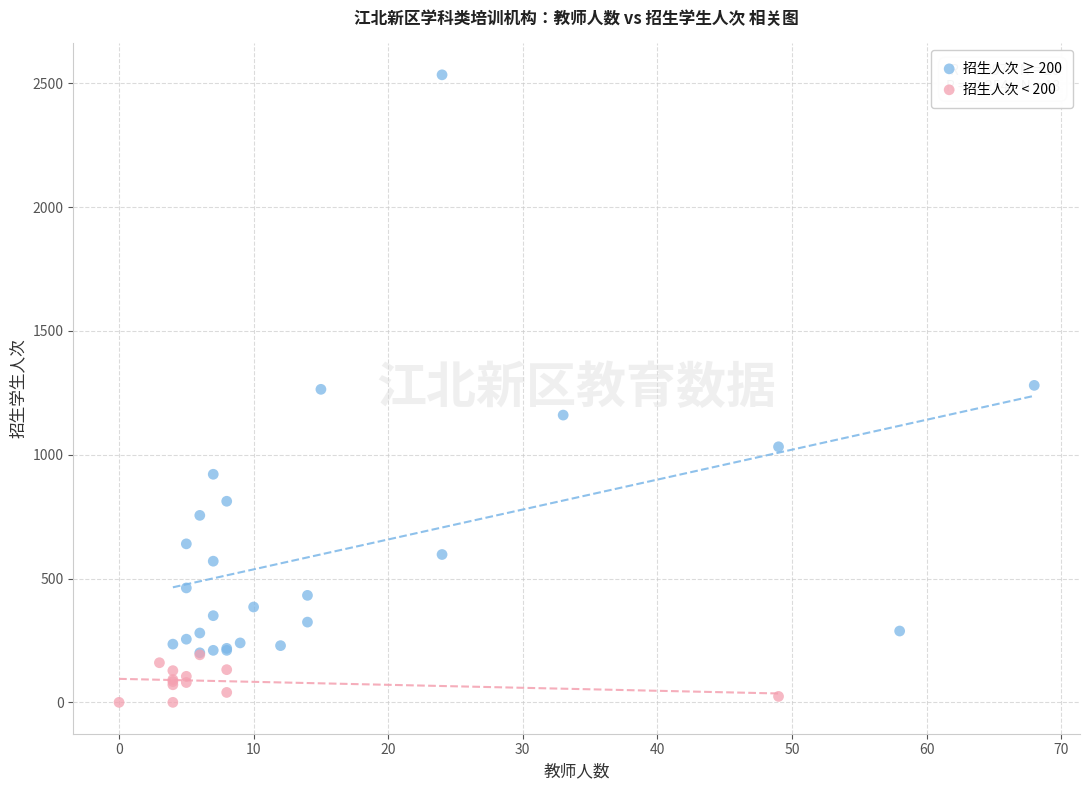

Which series reaches the minimum Y coordinate?

招生人次 < 200